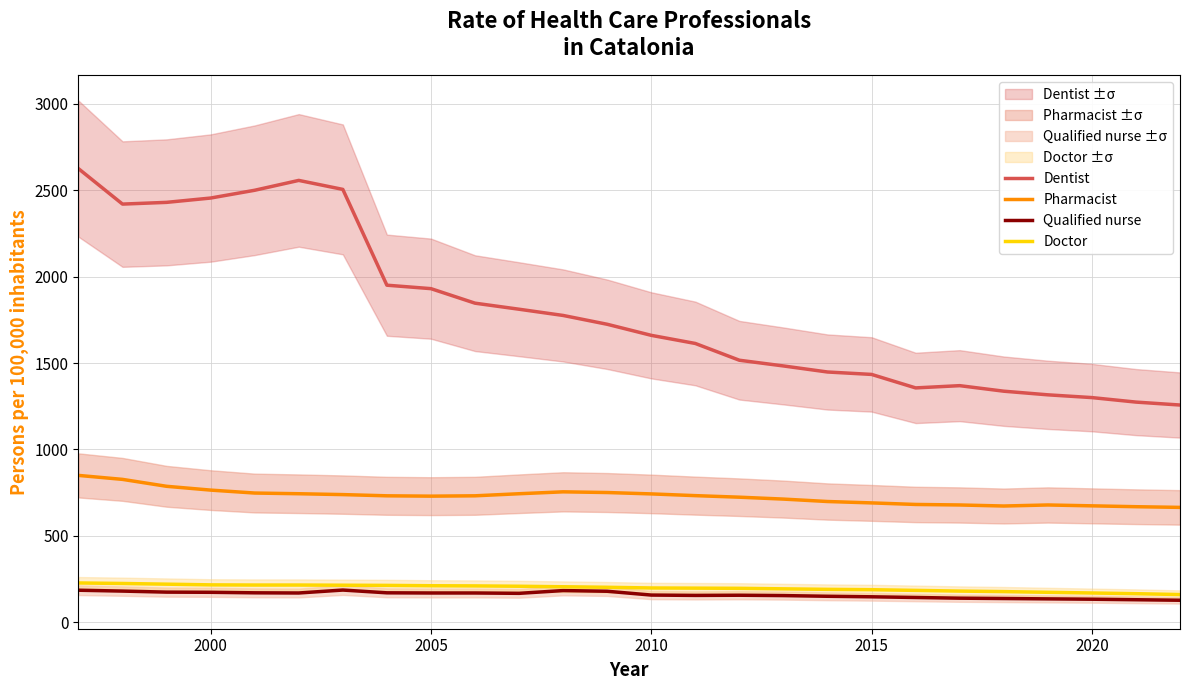

Which series has the largest range (max minus min)?

Dentist